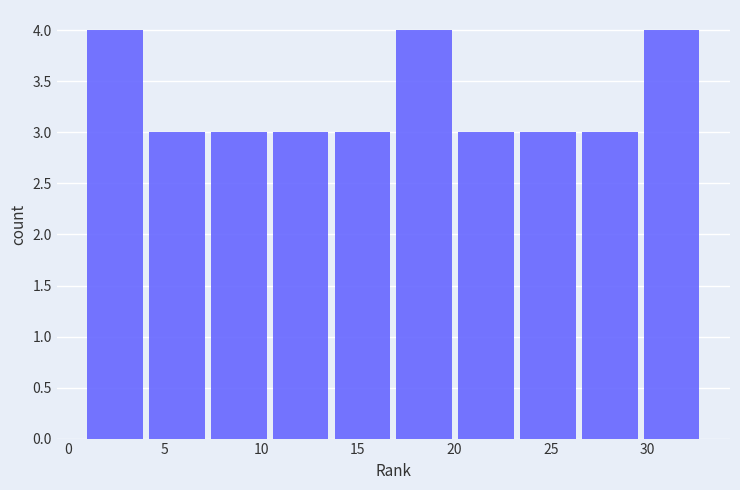

How tall is the bar that spans 7.4 to 10.6 on the x-axis? Neither the bar edges nor the heights are printed on the chart, so give them approximately, as read against the axes.

3